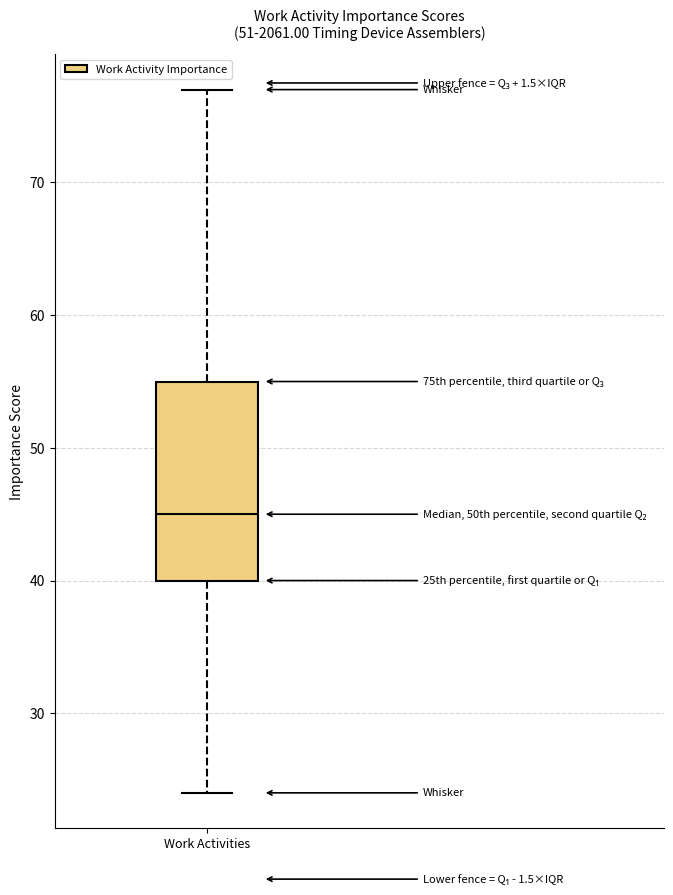

Read this box plot against the y-axis: the position of the median line, the range covered by the box, and the ends of both whiskers. The values are not printed on the chart, so give them approximately, as read against the axis.

median 45, box 40 to 55, whiskers 24 to 77